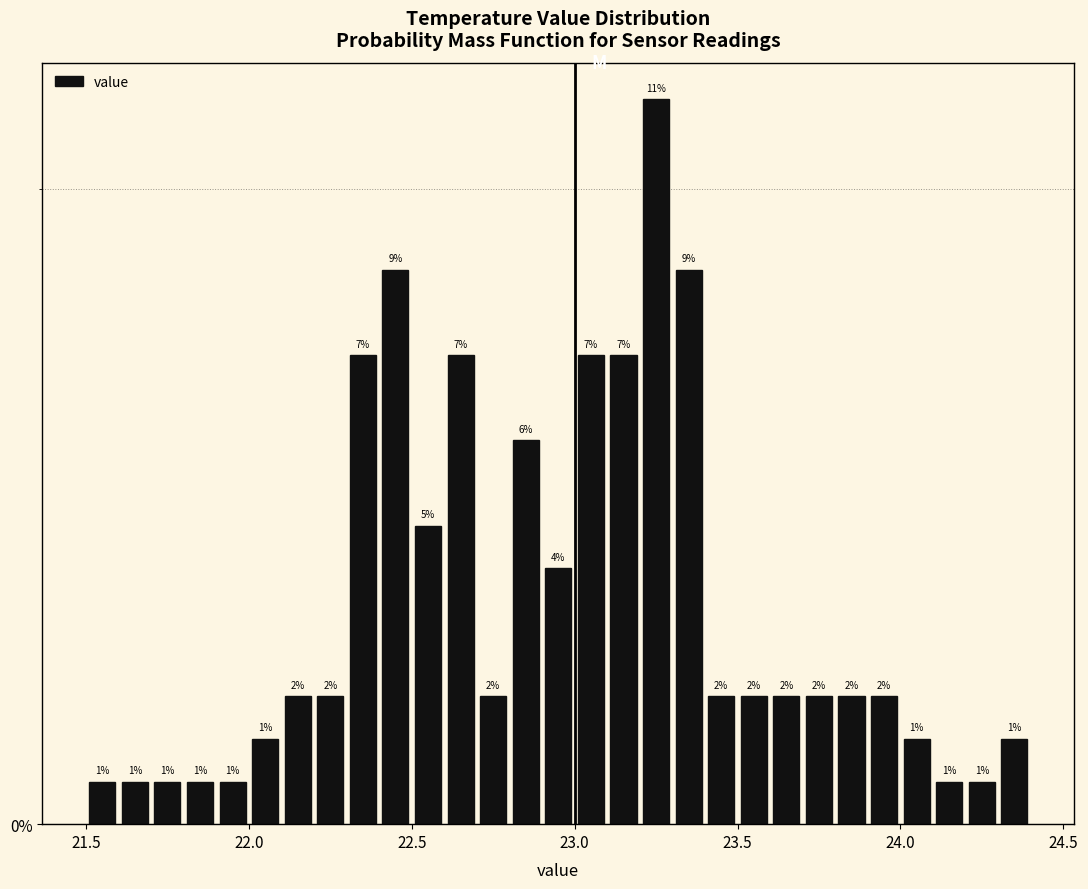

Read against the x-axis, roughly where is the centre of the tallest bar?

23.25